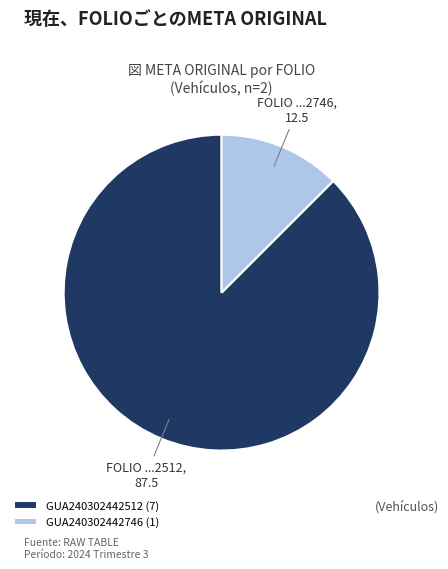

Between GUA240302442746 (1) and GUA240302442512 (7), which is larger?

GUA240302442512 (7)